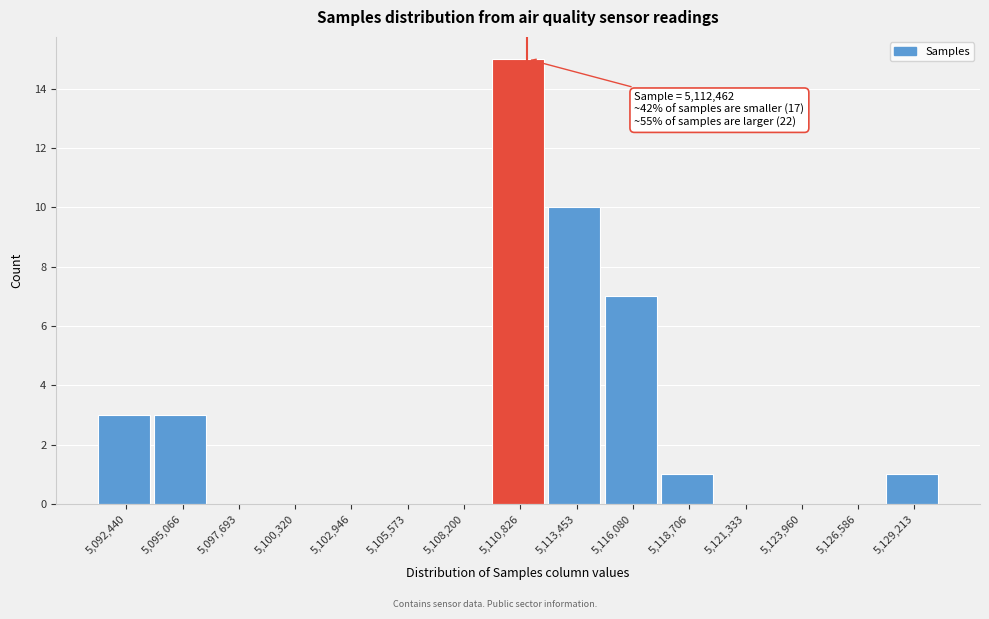

Reading right to left, what are all the values shown in this chart?

5,129,213=1	5,126,586=0	5,123,960=0	5,121,333=0	5,118,706=1	5,116,080=7	5,113,453=10	5,110,826=15	5,108,200=0	5,105,573=0	5,102,946=0	5,100,320=0	5,097,693=0	5,095,066=3	5,092,440=3